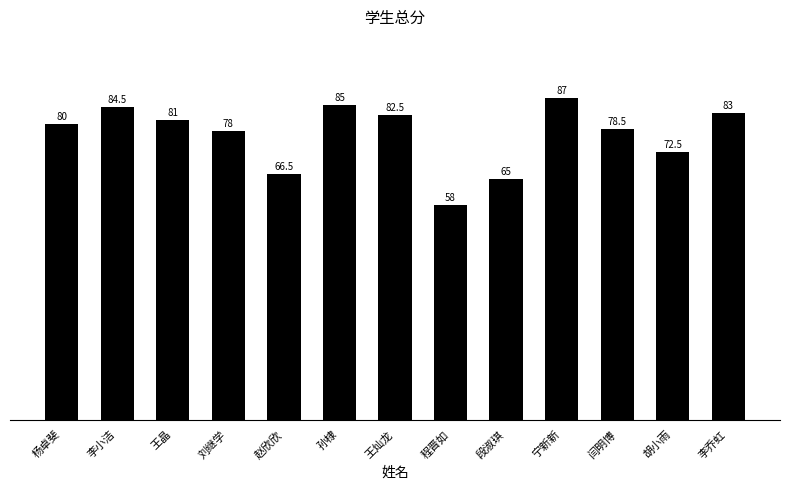

What is the label of the 7th bar from the right?

王灿龙